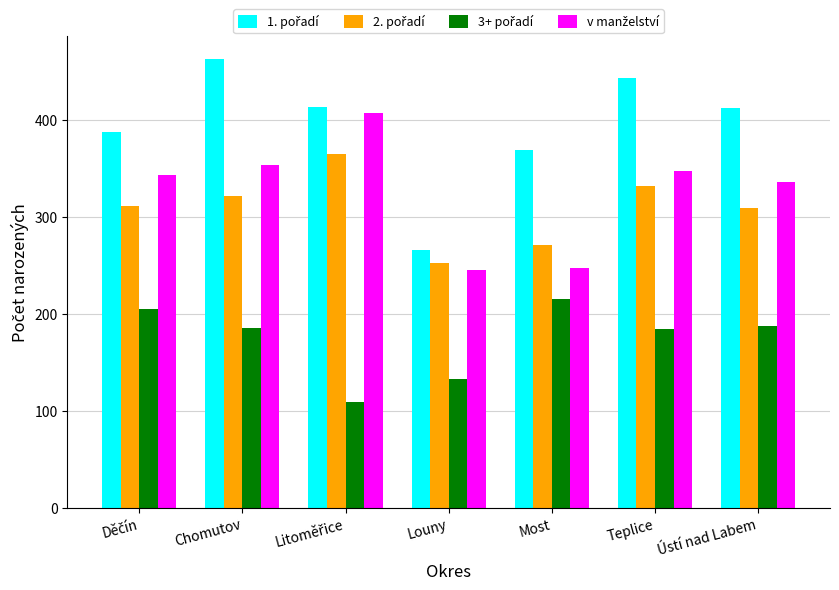

What is the minimum value shown in the chart?

109